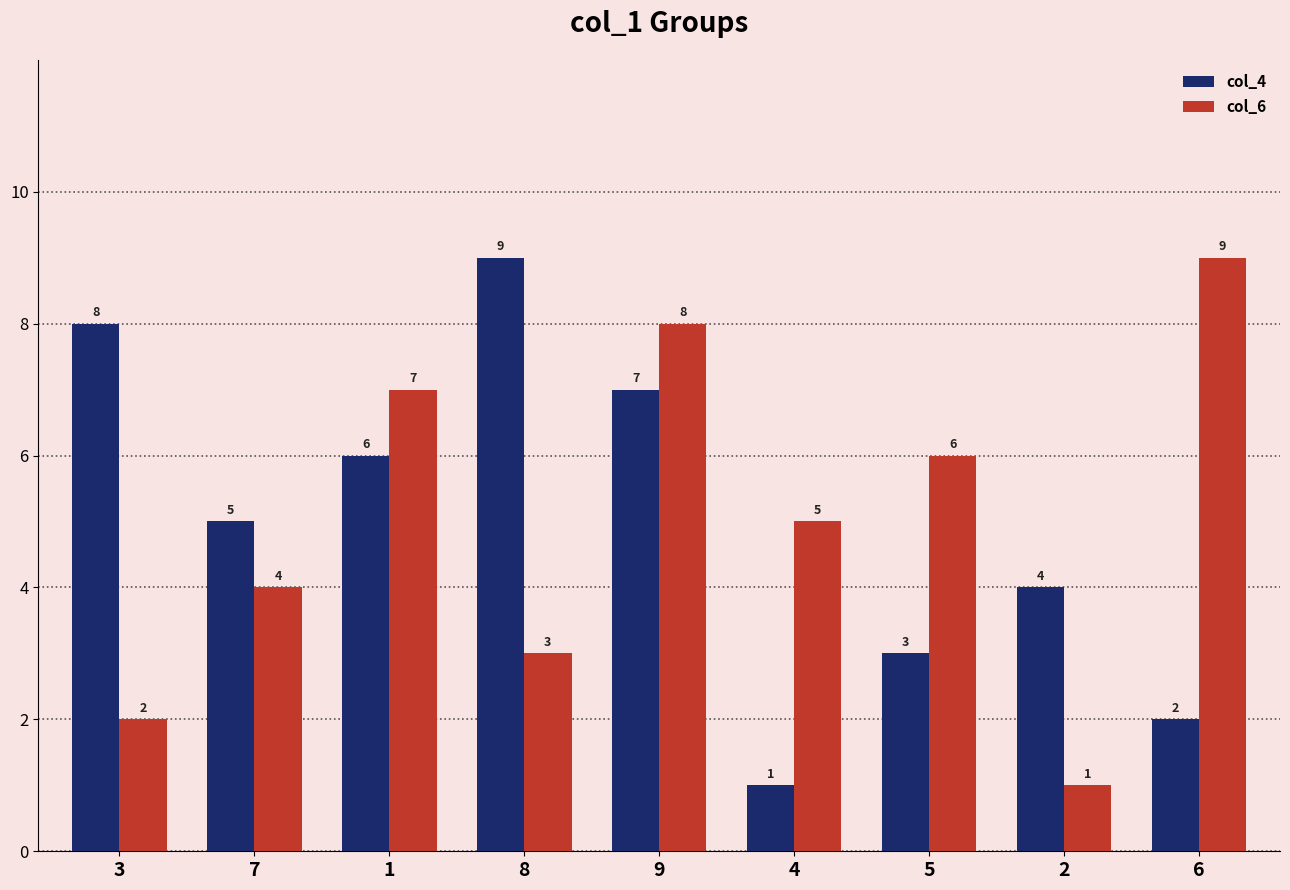

Reading right to left, transcribe all the data shown in this chart.

col_4: 2	4	3	1	7	9	6	5	8
col_6: 9	1	6	5	8	3	7	4	2